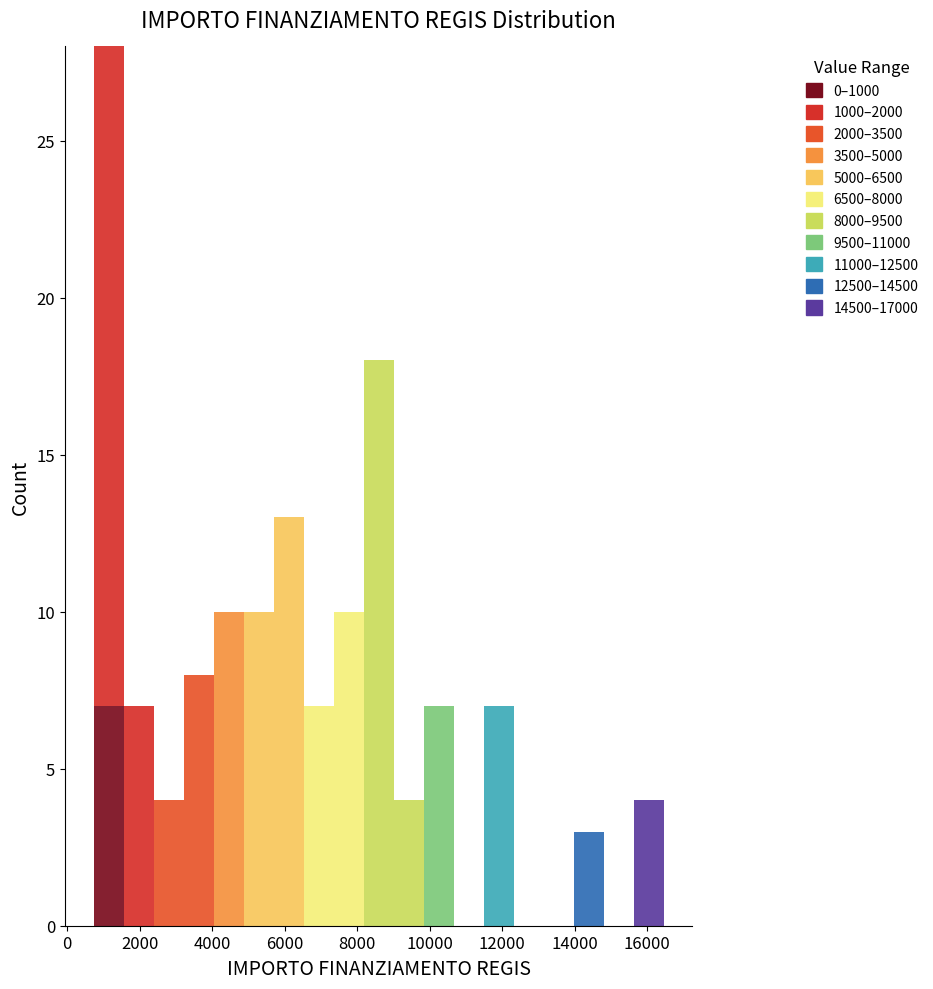

Which range on the x-axis has the tallest stacked bar (by total height)?

800 to 1600